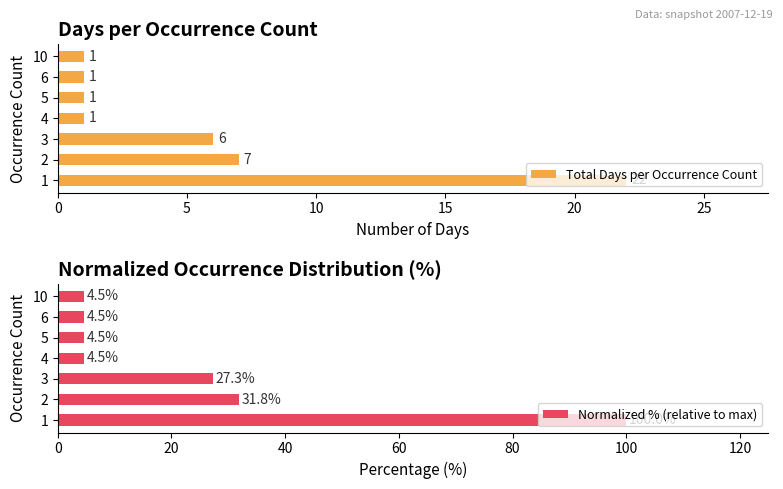

Which series has the largest total across all categories?

Normalized % (relative to max)